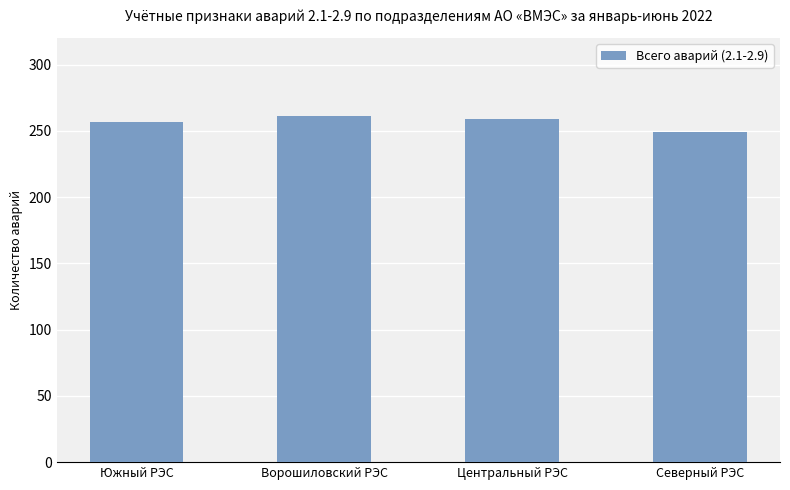

What is the label of the 1st bar from the right?

Северный РЭС